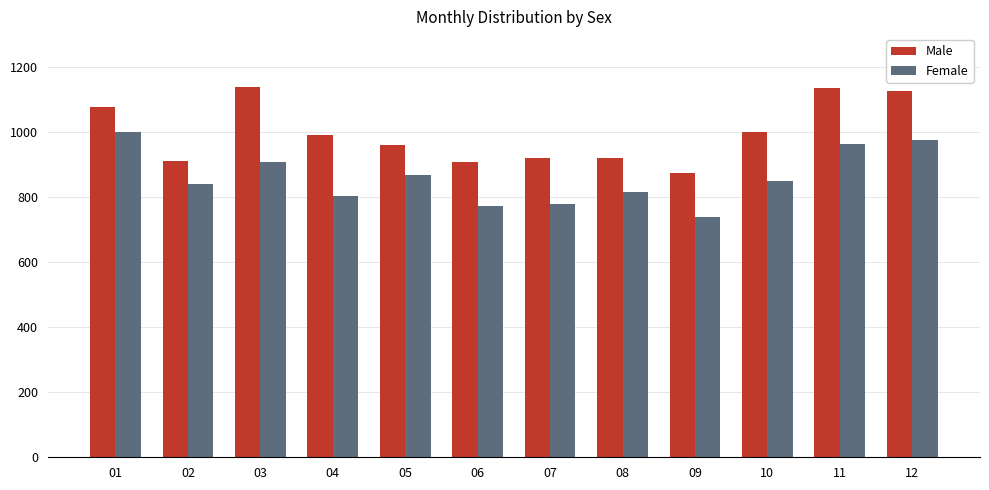

Count the number of data series in this chart.

2